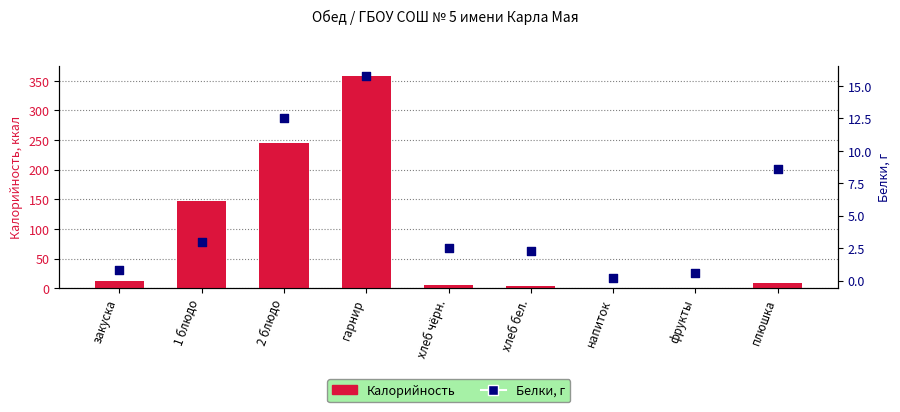

What are all the series names shown in the legend?

Калорийность, Белки, г